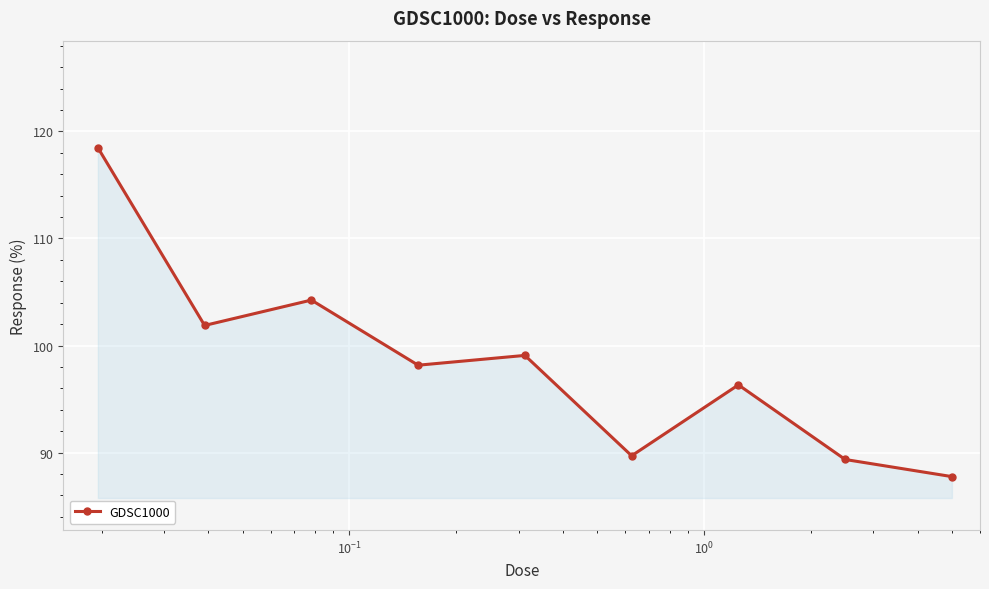

What is the difference between the second highest and minimum values?

16.5